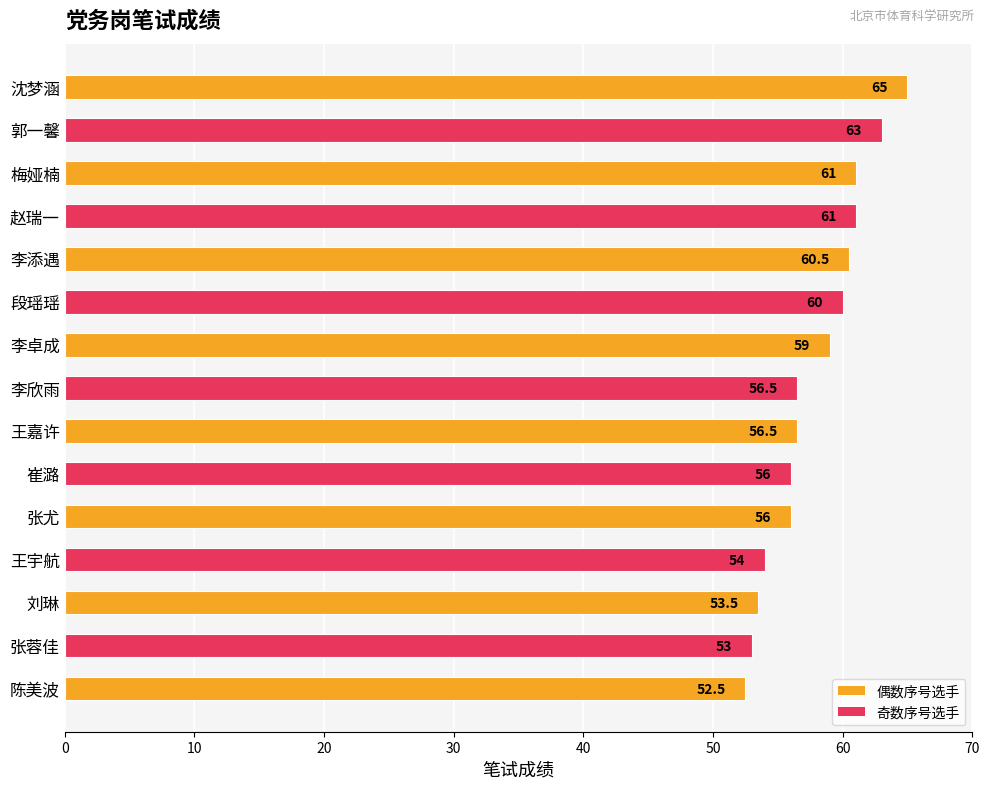

Is it true that the value at 李卓成 is 24.0?

False